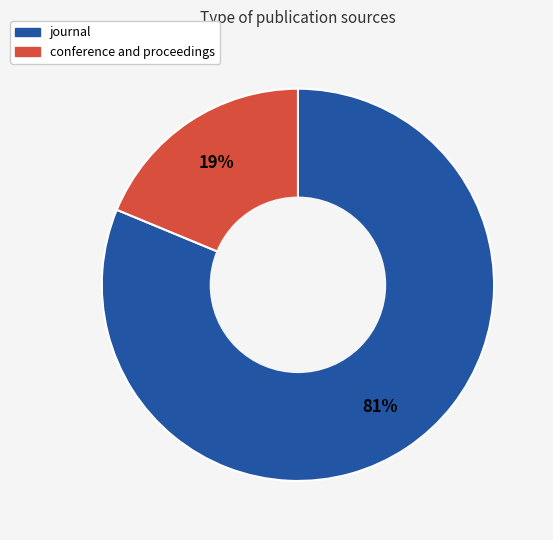

What is the largest slice in the pie chart?

journal